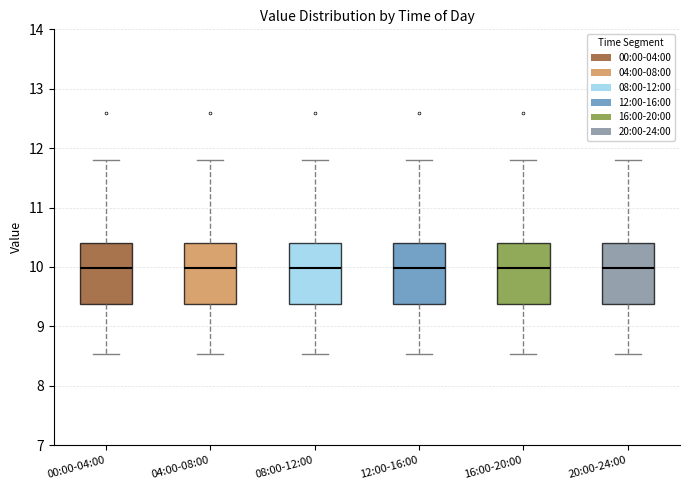

Reading left to right, read every box against the y-axis: the position of its median line, the range the box covers, and the ends of its whiskers. The values are not printed on the chart, so give them approximately, as read against the axis.

00:00-04:00: median 10.0, box 9.4 to 10.4, whiskers 8.5 to 11.8
04:00-08:00: median 10.0, box 9.4 to 10.4, whiskers 8.5 to 11.8
08:00-12:00: median 10.0, box 9.4 to 10.4, whiskers 8.5 to 11.8
12:00-16:00: median 10.0, box 9.4 to 10.4, whiskers 8.5 to 11.8
16:00-20:00: median 10.0, box 9.4 to 10.4, whiskers 8.5 to 11.8
20:00-24:00: median 10.0, box 9.4 to 10.4, whiskers 8.5 to 11.8